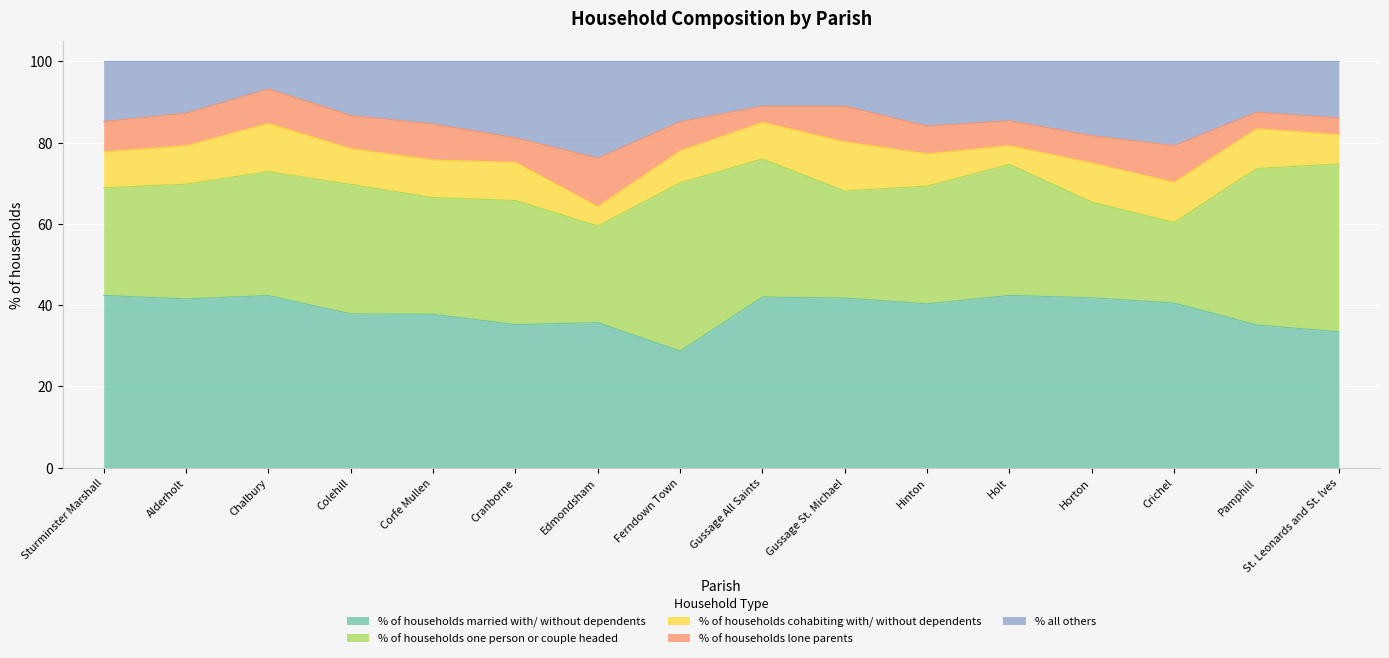

Does the chart display data point markers on the line(s)?

No